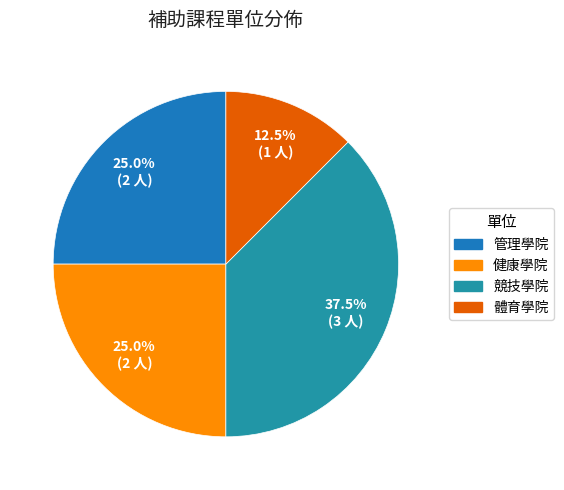

How many slices are in this pie chart?

4